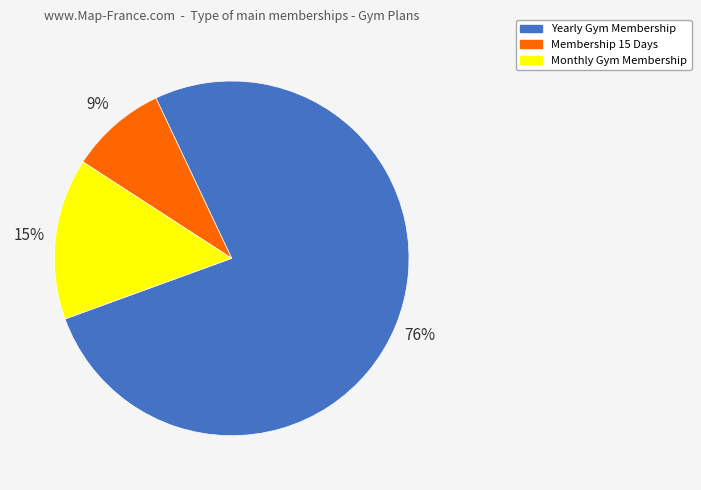

Which slice is the smallest?

Membership 15 Days